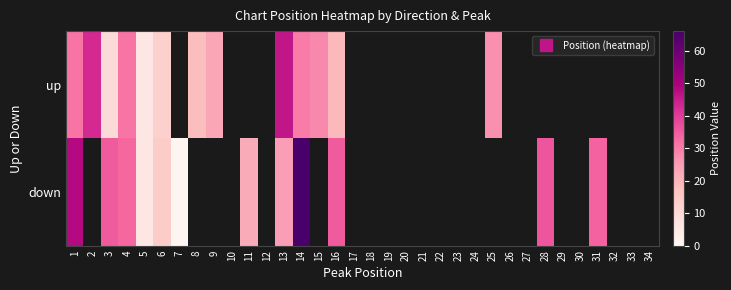

Which category has the highest value across all series?

14